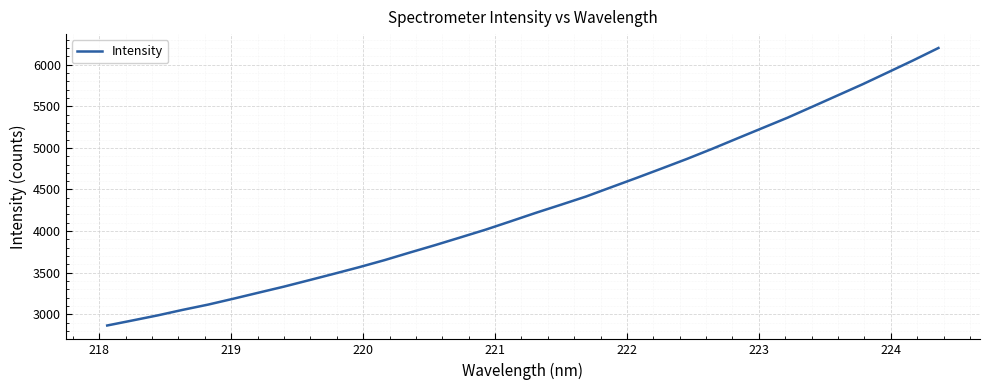

True or false: there are more than 2 points higher than both neighbors.

False